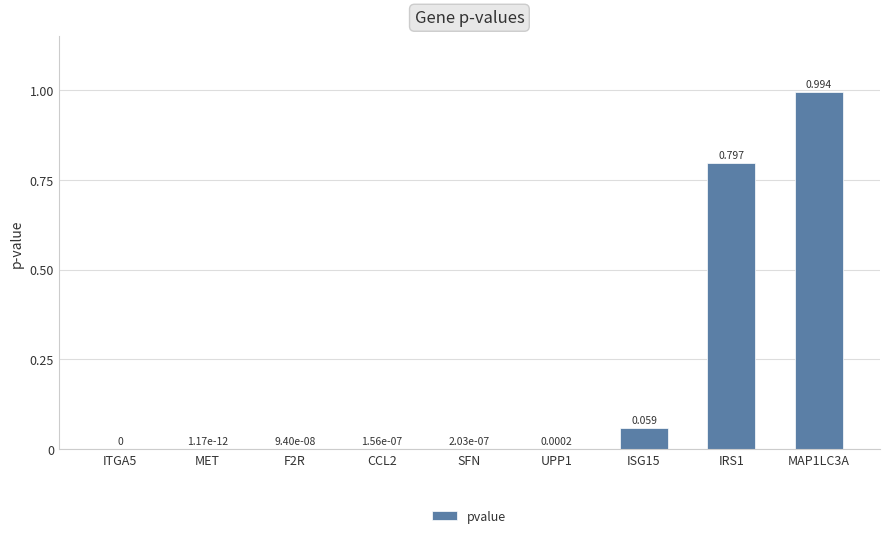

Count the number of data series in this chart.

1